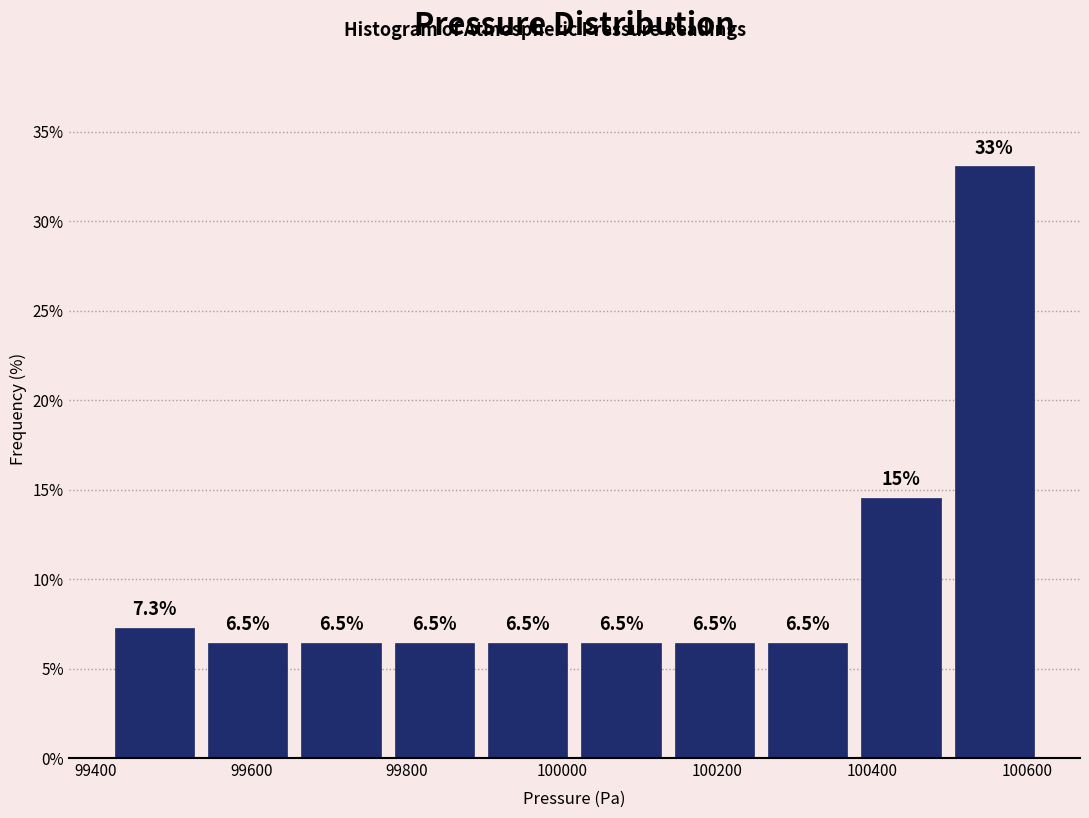

Over which range of the x-axis is the bar tallest?

100500 to 100620